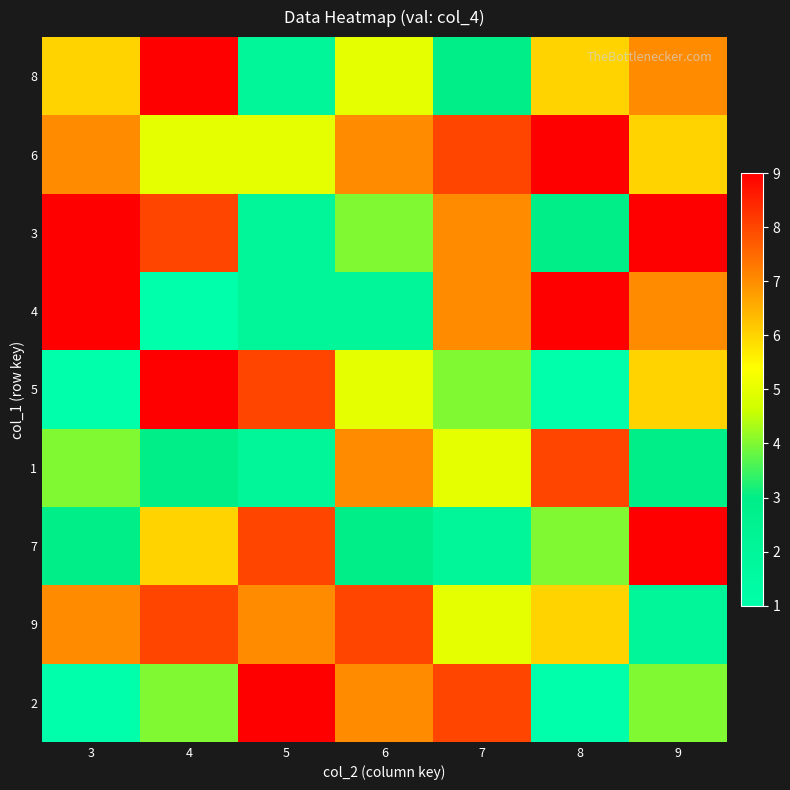

Reading left to right, transcribe all the data shown in this chart.

8: 3=6	4=9	5=2	6=5	7=3	8=6	9=7
6: 3=7	4=5	5=5	6=7	7=8	8=9	9=6
3: 3=9	4=8	5=2	6=4	7=7	8=3	9=9
4: 3=9	4=1	5=2	6=2	7=7	8=9	9=7
5: 3=1	4=9	5=8	6=5	7=4	8=1	9=6
1: 3=4	4=3	5=2	6=7	7=5	8=8	9=3
7: 3=3	4=6	5=8	6=3	7=2	8=4	9=9
9: 3=7	4=8	5=7	6=8	7=5	8=6	9=2
2: 3=1	4=4	5=9	6=7	7=8	8=1	9=4